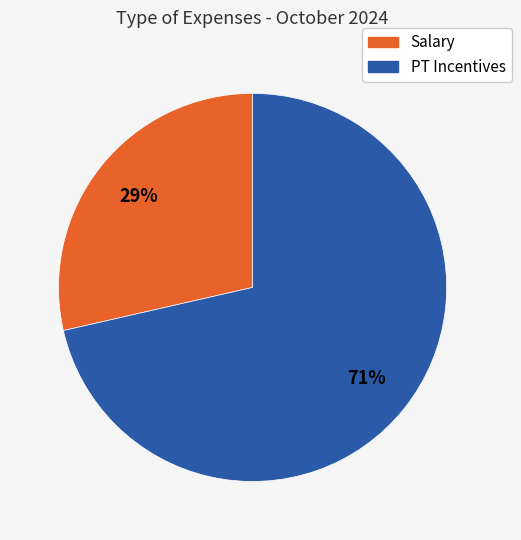

What percentage is the Salary slice, to the nearest percent?

29%